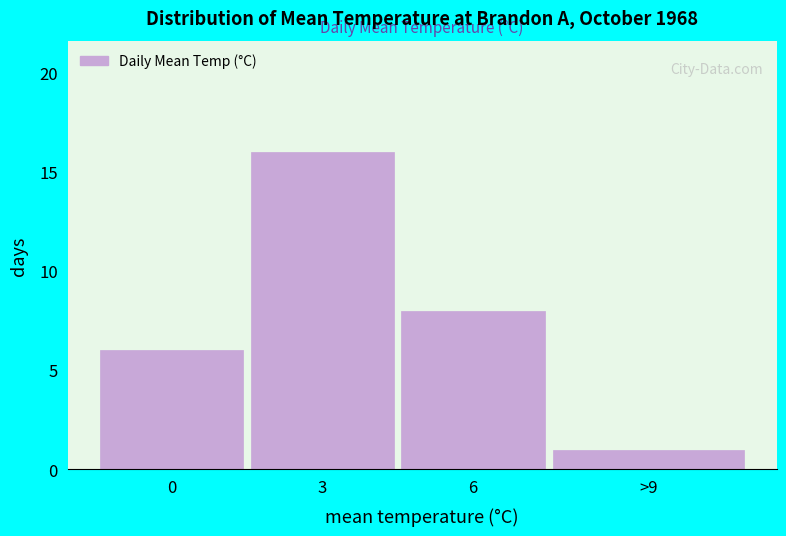

Reading left to right, transcribe all the data shown in this chart.

0=6	3=16	6=8	>9=1